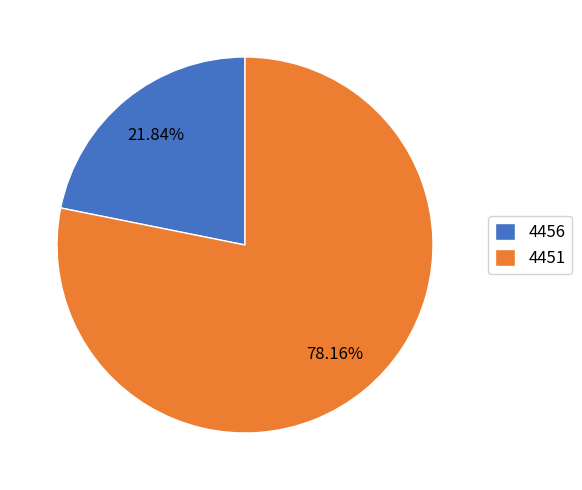

Which slice is the smallest?

4456